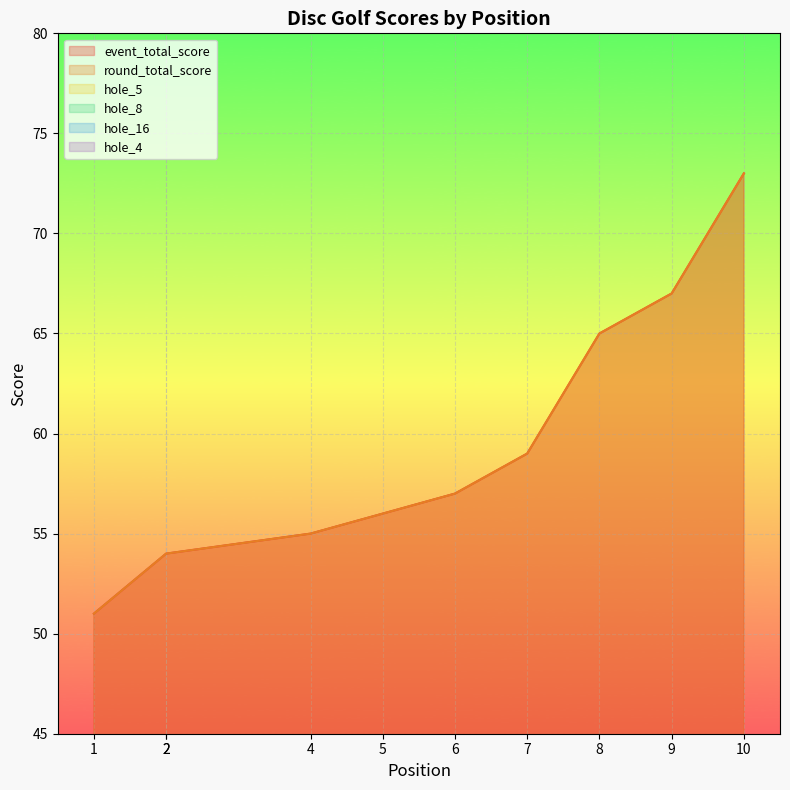

What is the maximum value for round_total_score?

73